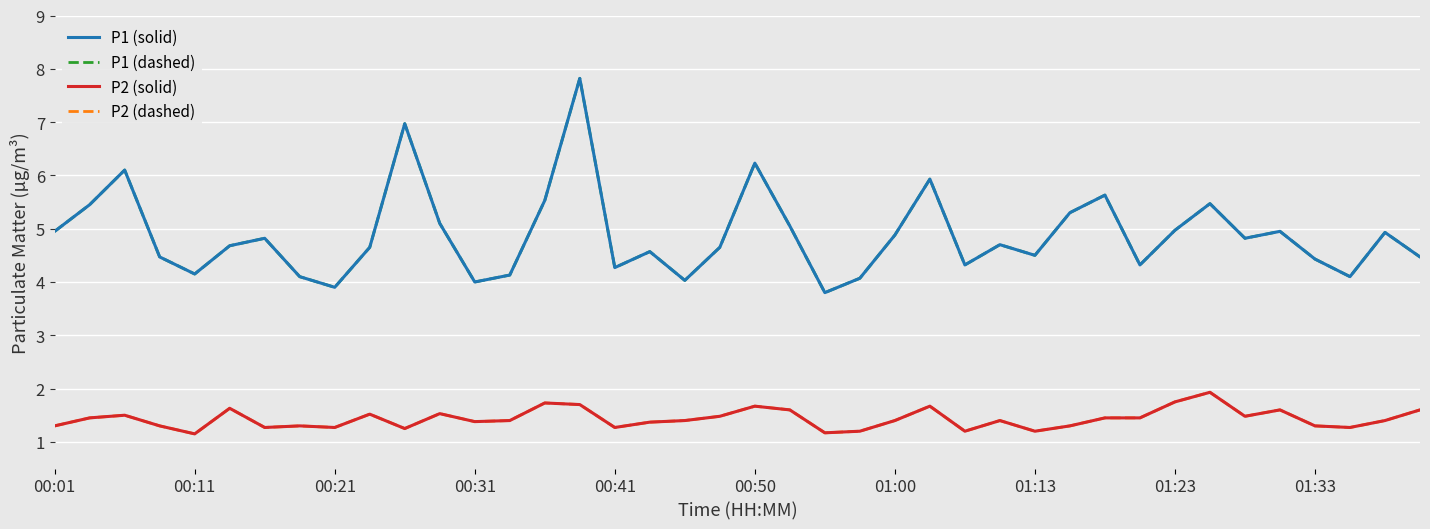

At which category does P1 (dashed) reach its first local peak?

00:21